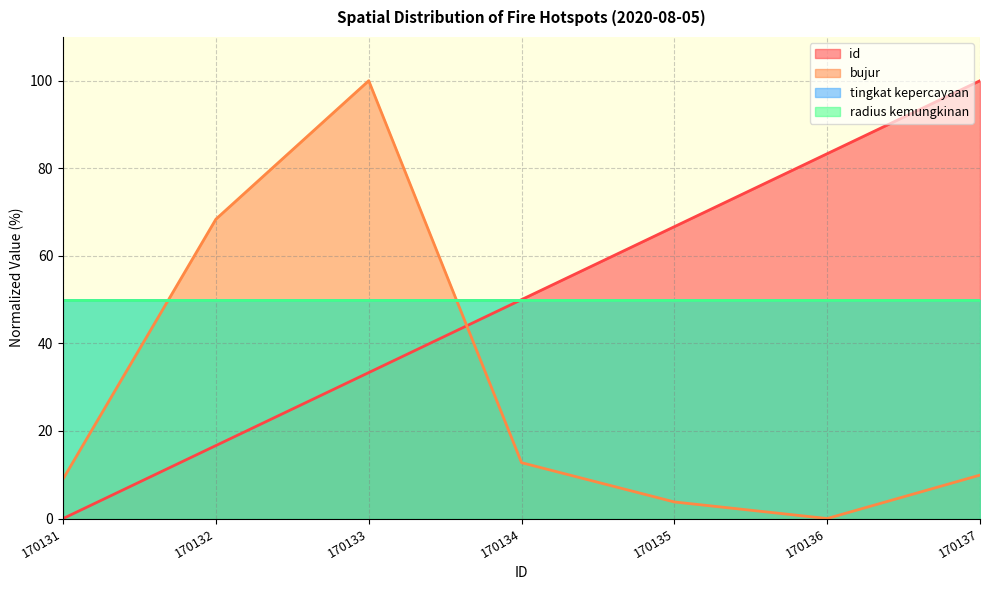

Which category has the highest value across all series?

170137